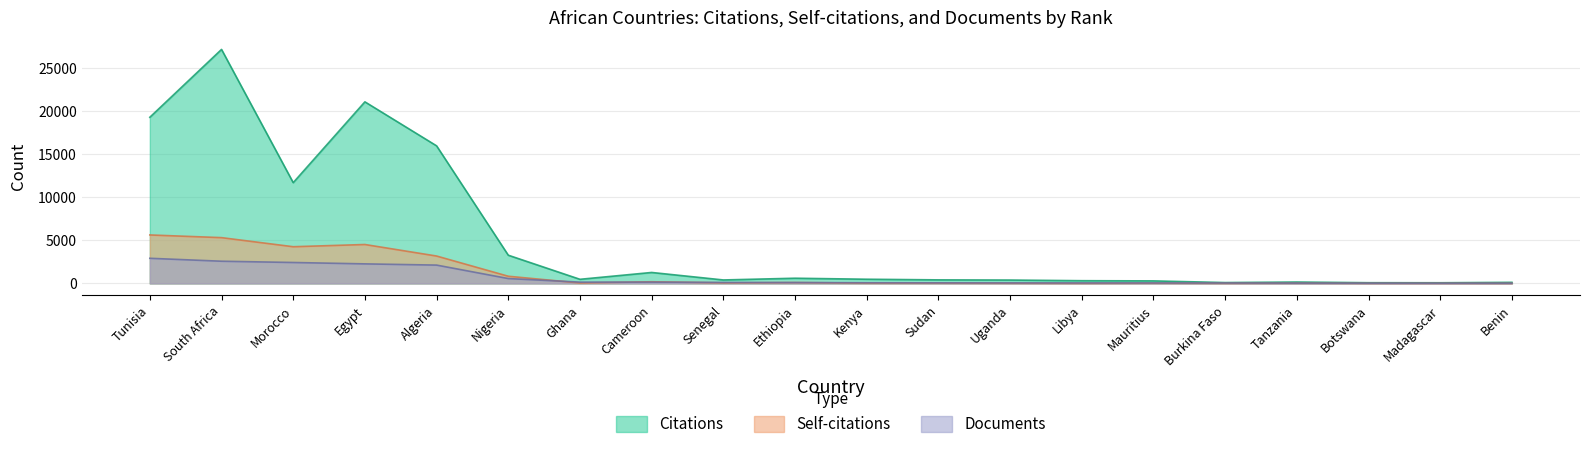

Reading left to right, extract all data points from this chart.

Citations: 19295	27173	11702	21086	15976	3277	479	1273	403	604	487	413	392	317	294	101	161	84	78	126
Self-citations: 5629	5317	4262	4520	3181	834	51	193	66	101	42	45	28	14	34	16	25	10	12	7
Documents: 2919	2579	2431	2271	2129	566	152	151	115	105	77	68	60	57	56	48	35	29	26	24